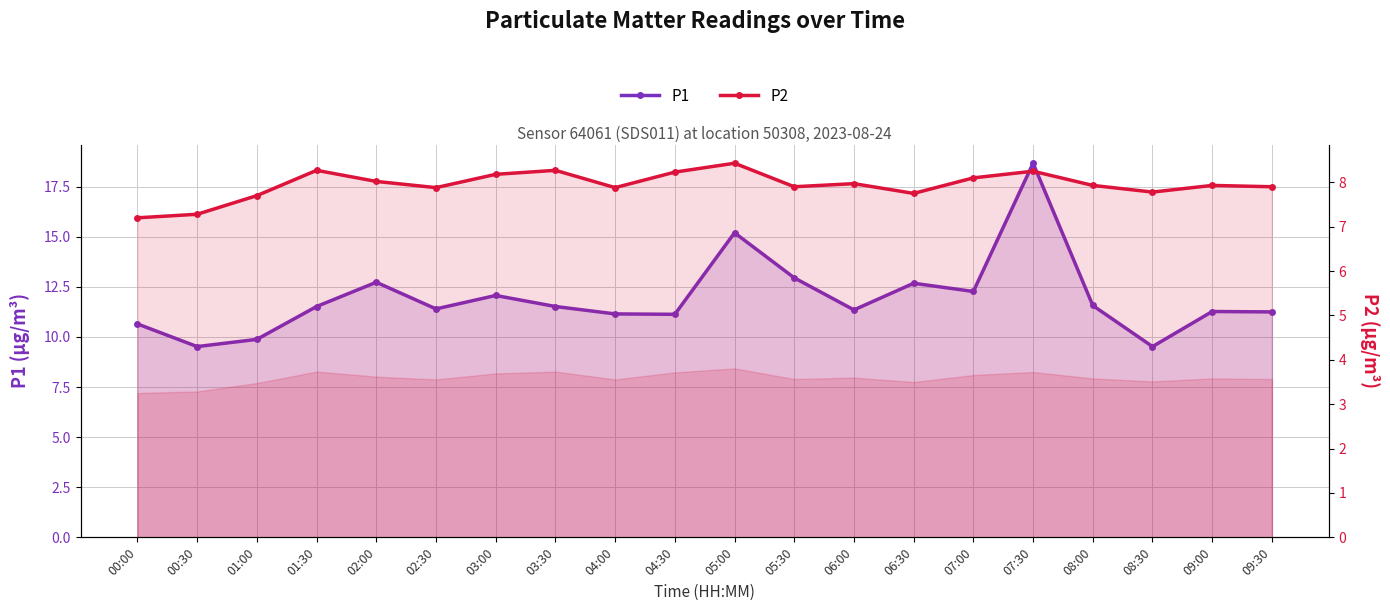

Reading right to left, transcribe all the data shown in this chart.

P1: 09:30=11.2	09:00=11.3	08:30=9.5	08:00=11.6	07:30=18.7	07:00=12.3	06:30=12.7	06:00=11.3	05:30=12.9	05:00=15.2	04:30=11.1	04:00=11.2	03:30=11.5	03:00=12.1	02:30=11.4	02:00=12.7	01:30=11.5	01:00=9.9	00:30=9.5	00:00=10.7
P2: 09:30=7.9	09:00=7.9	08:30=7.8	08:00=7.9	07:30=8.2	07:00=8.1	06:30=7.8	06:00=8.0	05:30=7.9	05:00=8.4	04:30=8.2	04:00=7.9	03:30=8.3	03:00=8.2	02:30=7.9	02:00=8.0	01:30=8.3	01:00=7.7	00:30=7.3	00:00=7.2